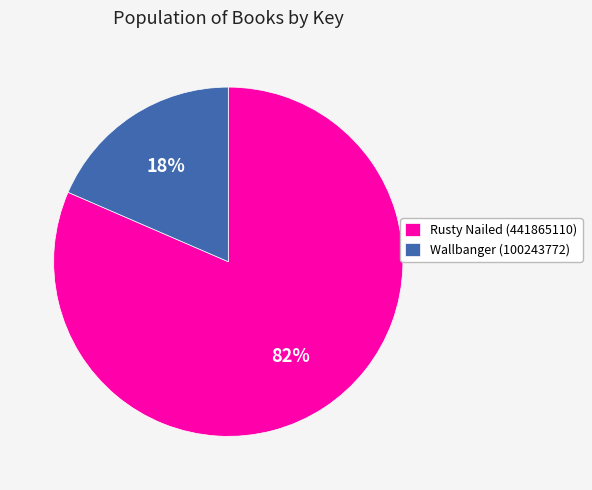

Is Wallbanger (100243772) the majority of the pie?

No